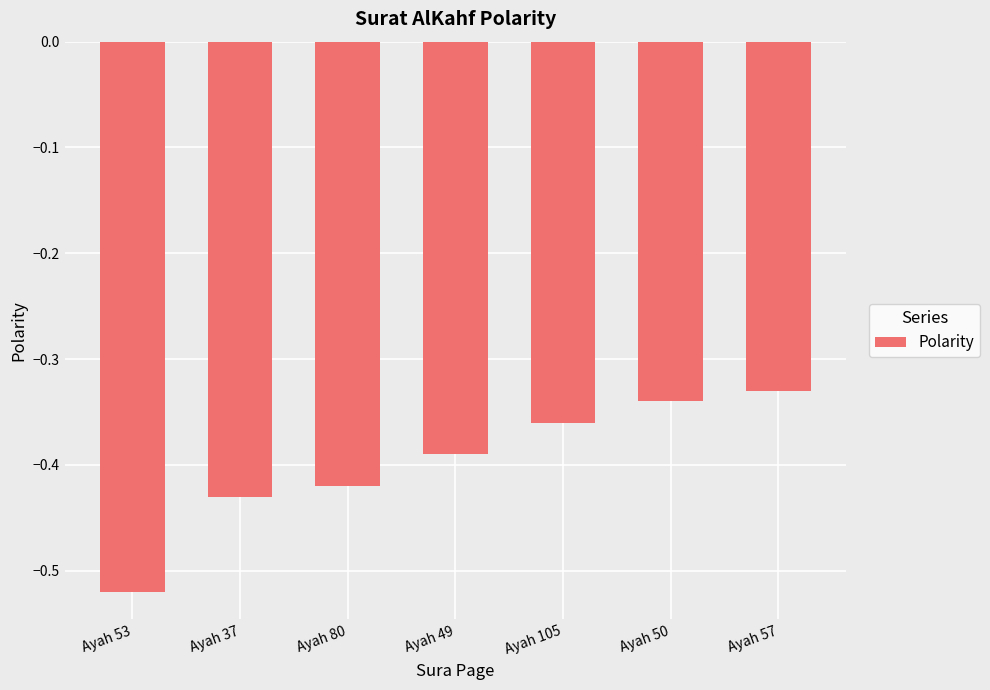

Count the number of categories in the chart.

7